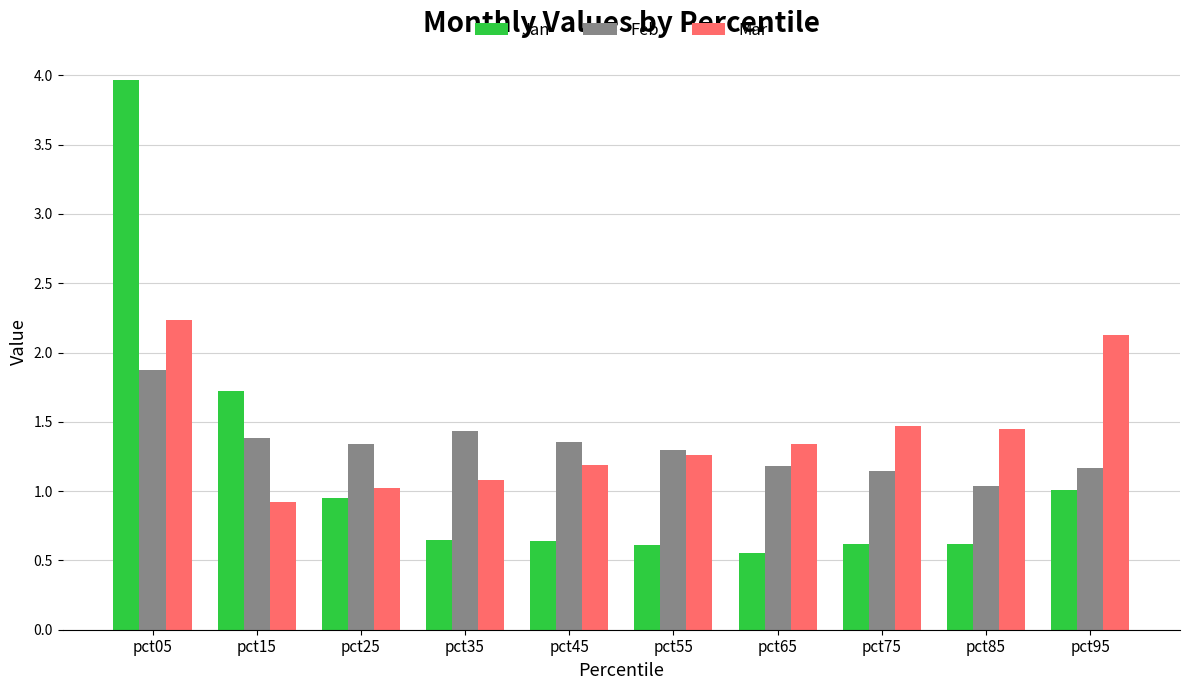

At which category does the chart reach its peak across all series?

pct05